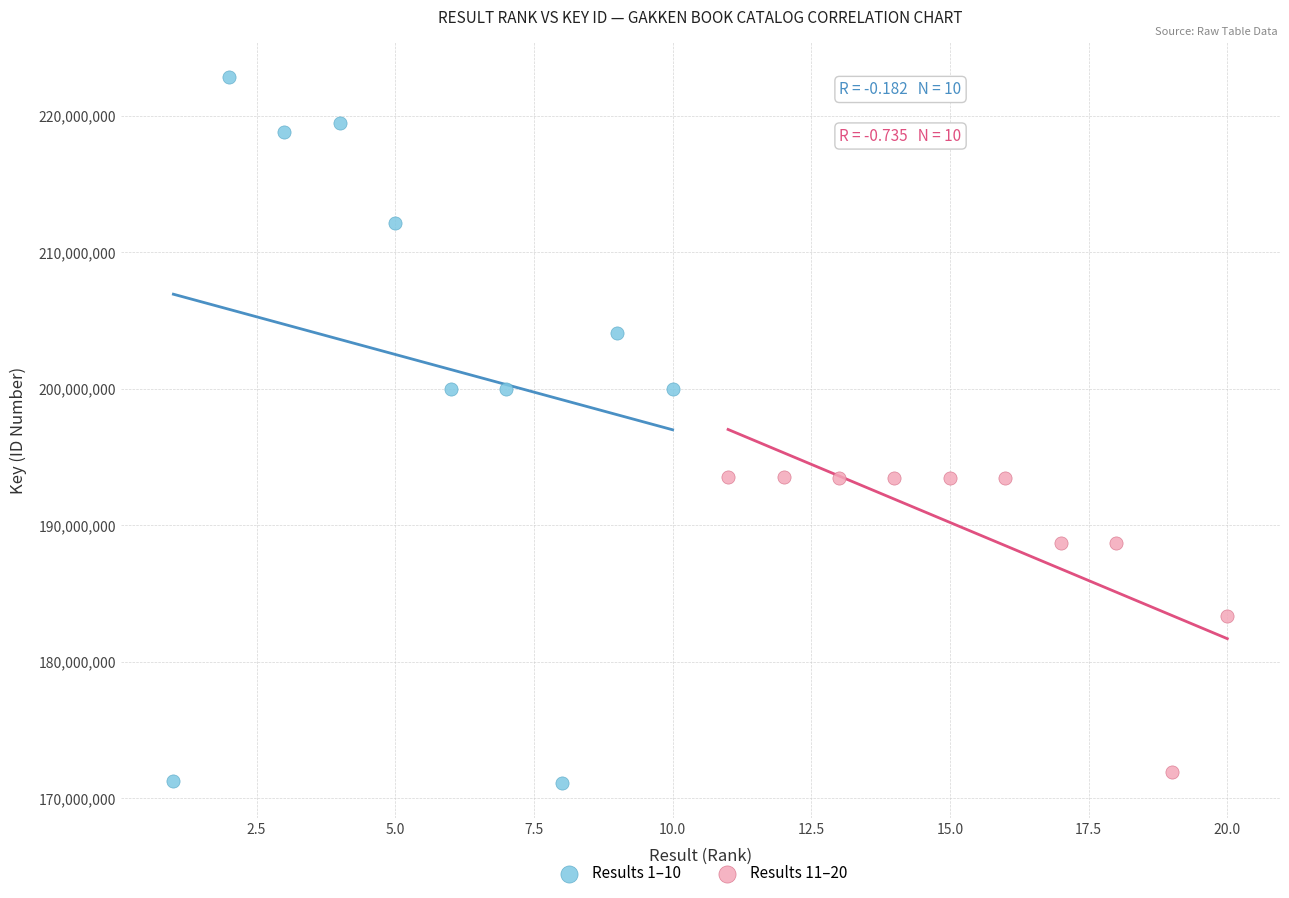

Which series has the largest Y range (max minus min)?

Results 1–10